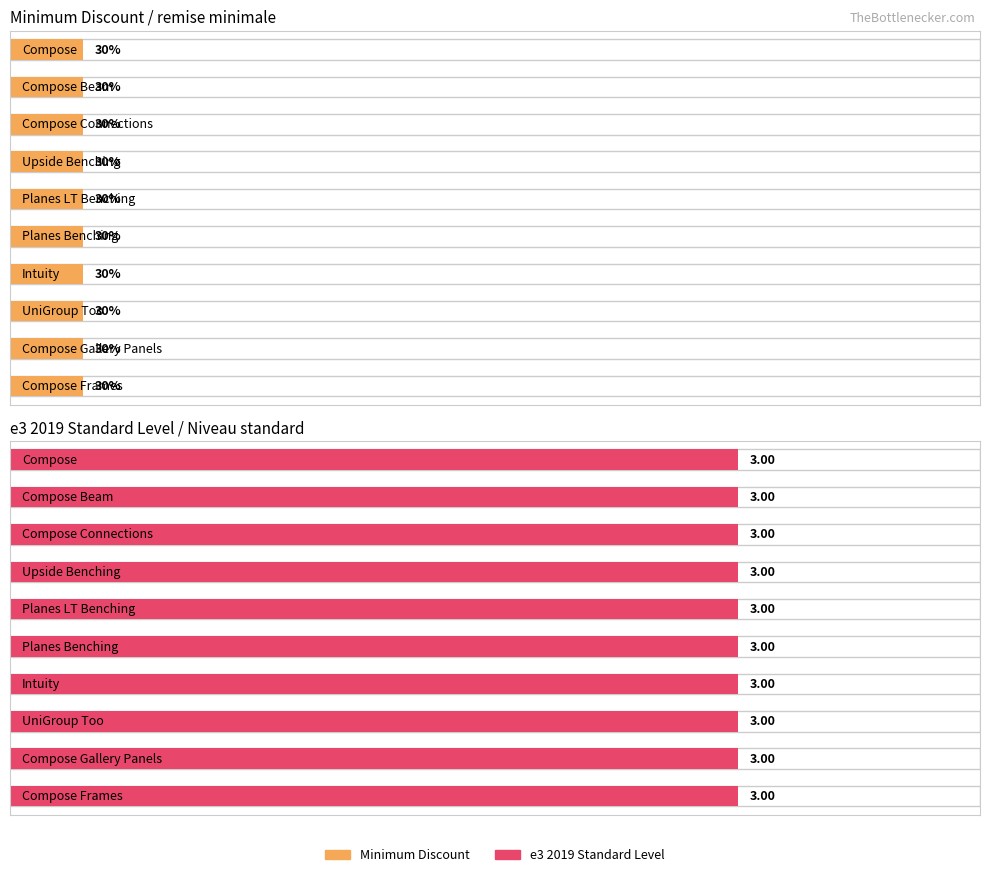

Reading left to right, transcribe all the data shown in this chart.

Minimum Discount: Compose Frames=0.3	Compose Gallery Panels=0.3	UniGroup Too=0.3	Intuity=0.3	Planes Benching=0.3	Planes LT Benching=0.3	Upside Benching=0.3	Compose Connections=0.3	Compose Beam=0.3	Compose=0.3
e3 2019 Standard Level: Compose Frames=3.0	Compose Gallery Panels=3.0	UniGroup Too=3.0	Intuity=3.0	Planes Benching=3.0	Planes LT Benching=3.0	Upside Benching=3.0	Compose Connections=3.0	Compose Beam=3.0	Compose=3.0